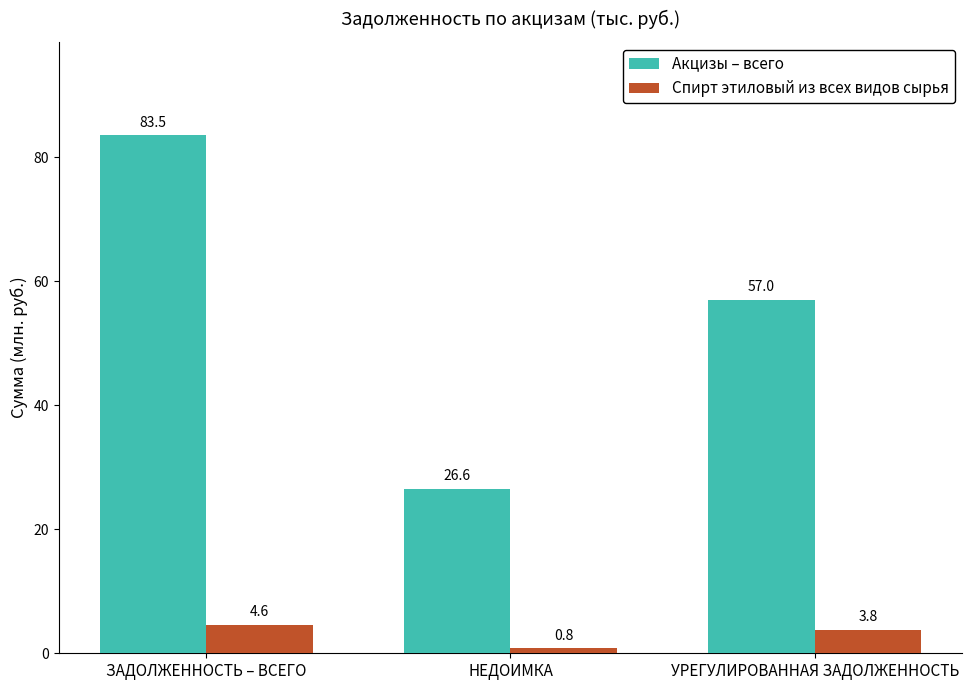

Reading left to right, what are all the values shown in this chart?

Акцизы – всего: ЗАДОЛЖЕННОСТЬ – ВСЕГО=83.5	НЕДОИМКА=26.6	УРЕГУЛИРОВАННАЯ ЗАДОЛЖЕННОСТЬ=57.0
Спирт этиловый из всех видов сырья: ЗАДОЛЖЕННОСТЬ – ВСЕГО=4.6	НЕДОИМКА=0.8	УРЕГУЛИРОВАННАЯ ЗАДОЛЖЕННОСТЬ=3.8